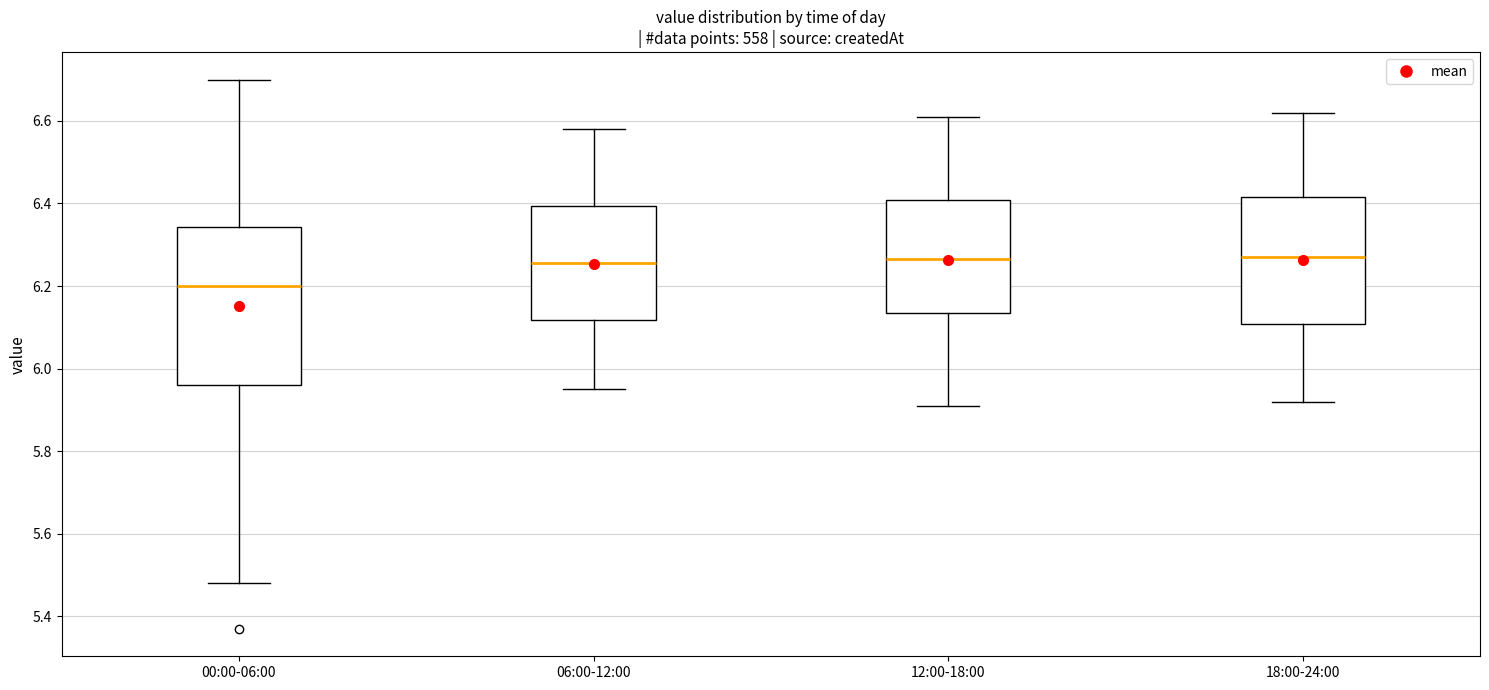

Where does the upper whisker of the box for 06:00-12:00 end on the y-axis? The values are not printed on the chart, so give them approximately, as read against the axis.

6.58